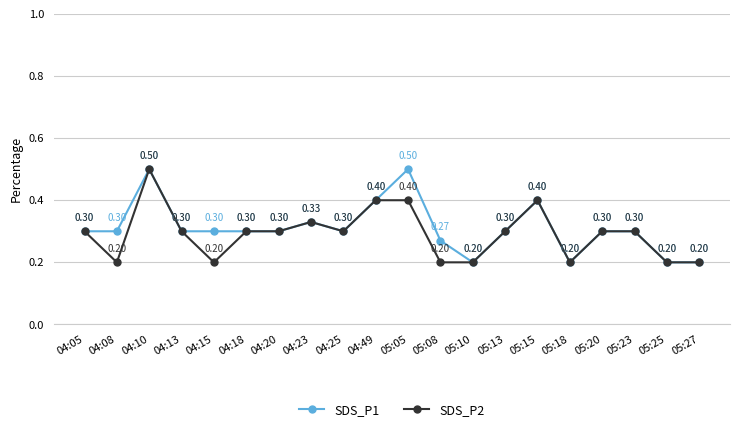

List the series in order of their overall mean, highest first.

SDS_P1, SDS_P2